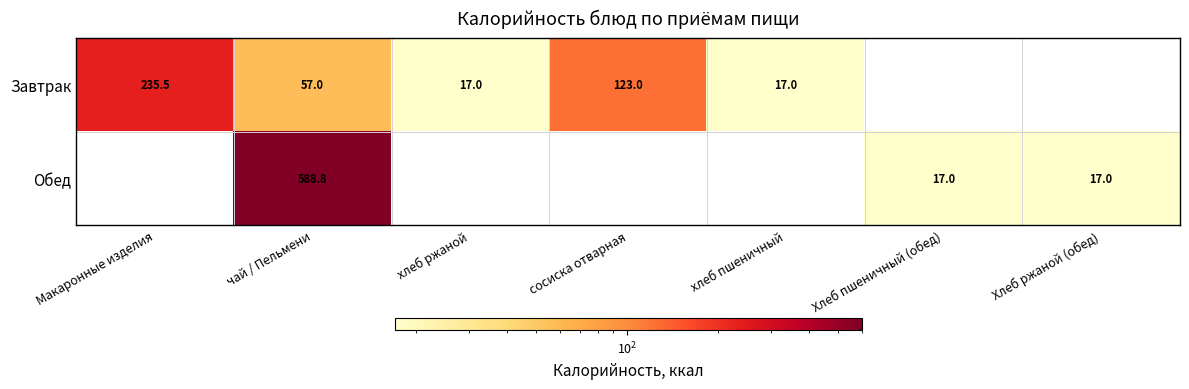

Is the value of Обед at Хлеб пшеничный (обед) greater than the value of Завтрак at Макаронные изделия?

No